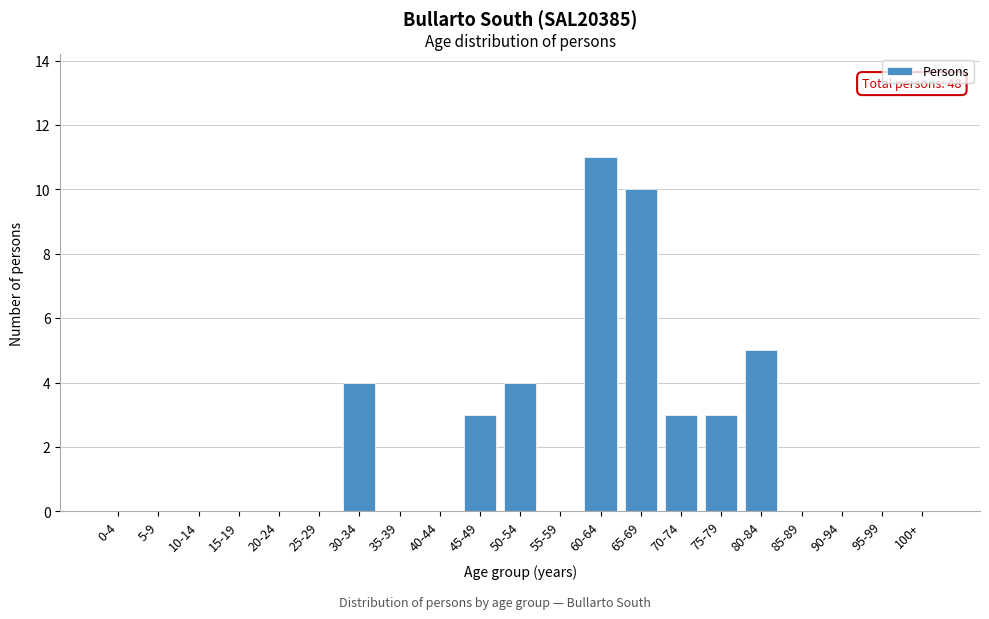

Reading left to right, extract all data points from this chart.

0-4=0	5-9=0	10-14=0	15-19=0	20-24=0	25-29=0	30-34=4	35-39=0	40-44=0	45-49=3	50-54=4	55-59=0	60-64=11	65-69=10	70-74=3	75-79=3	80-84=5	85-89=0	90-94=0	95-99=0	100+=0